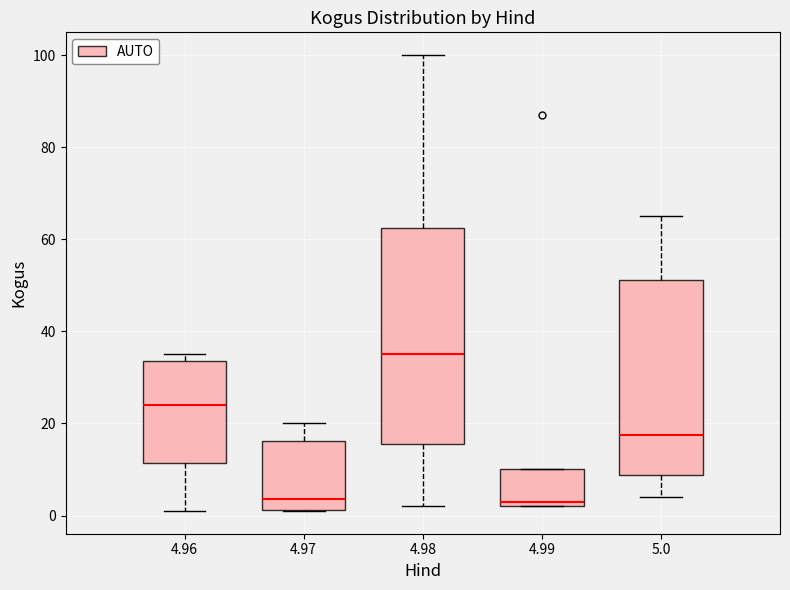

Which box has the highest median line?

4.98